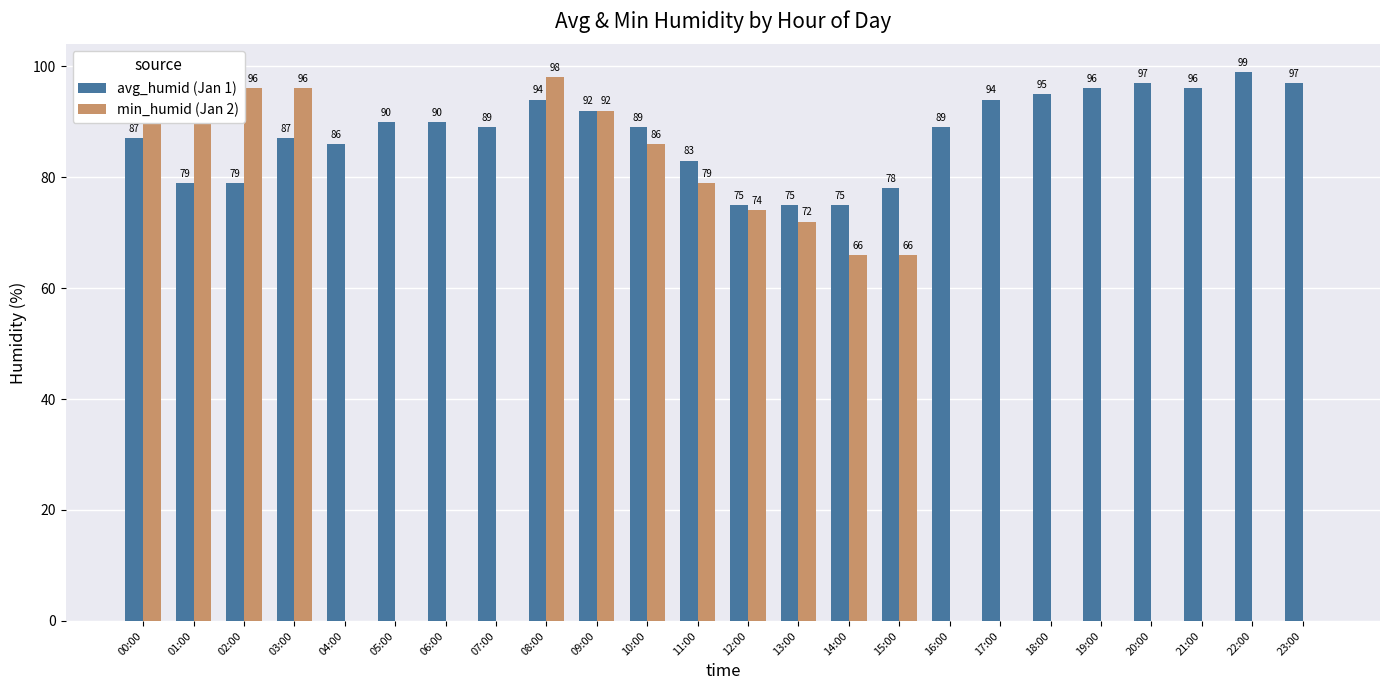

What is the average value of the min_humid (Jan 2) series?

42